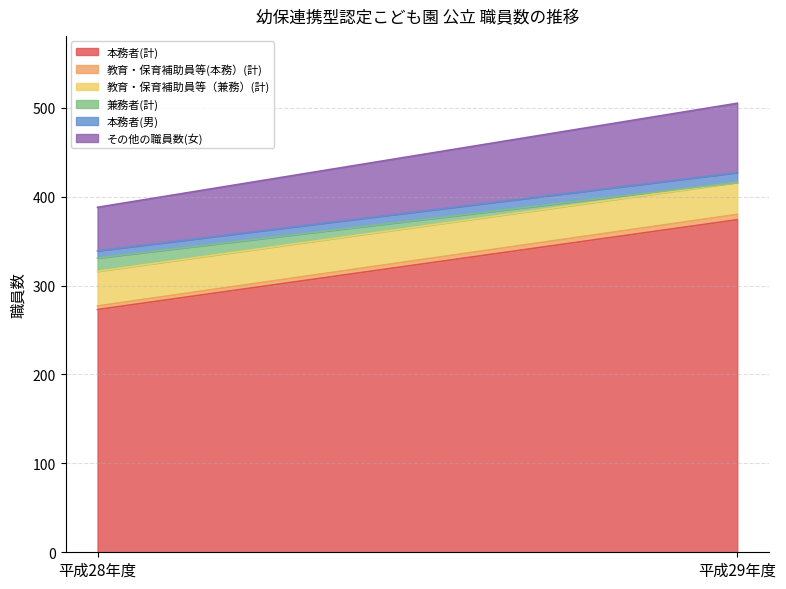

Is it true that 兼務者(計) equals 15 at 平成28年度?

True